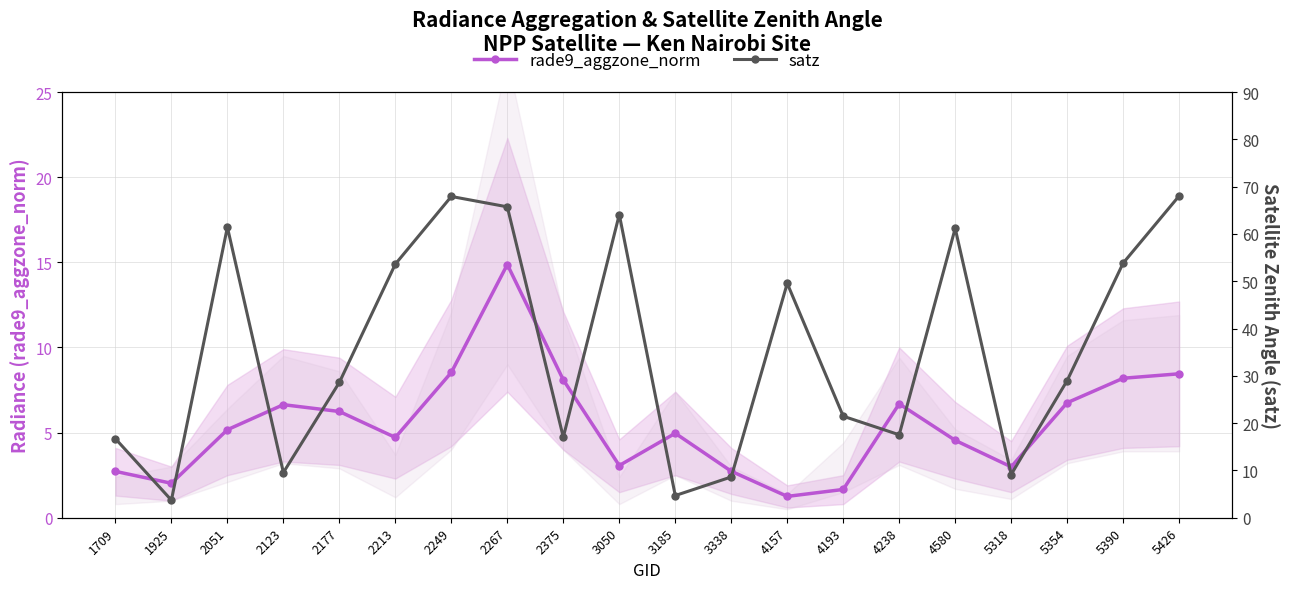

Between 4238 and 2177, which is larger?

4238